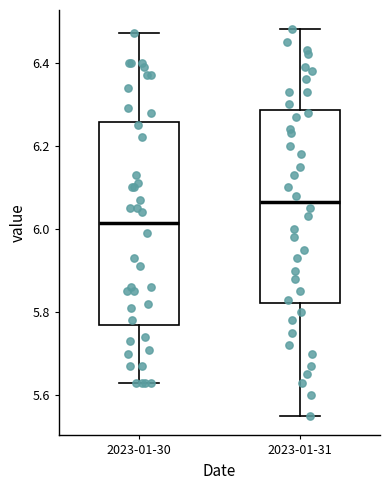

Reading left to right, read every box against the y-axis: the position of its median line, the range the box covers, and the ends of its whiskers. The values are not printed on the chart, so give them approximately, as read against the axis.

2023-01-30: median 6.02, box 5.78 to 6.26, whiskers 5.64 to 6.48
2023-01-31: median 6.06, box 5.82 to 6.28, whiskers 5.56 to 6.48